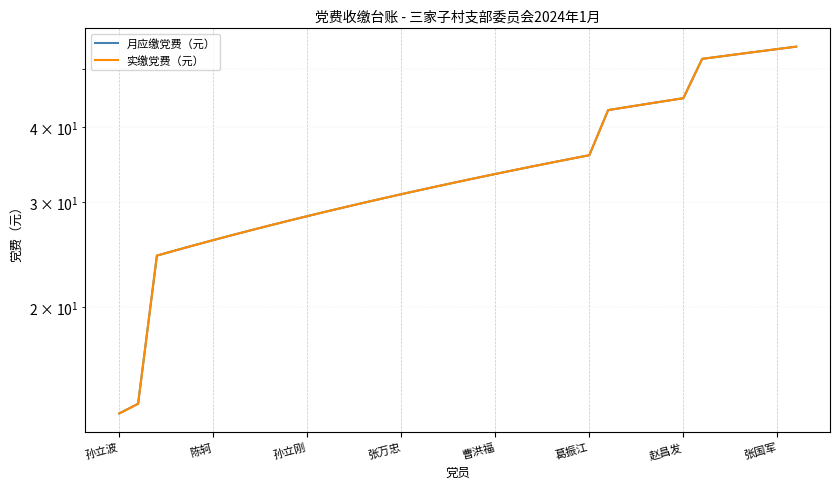

At which label does 月应缴党费（元） first exceed 32?

18